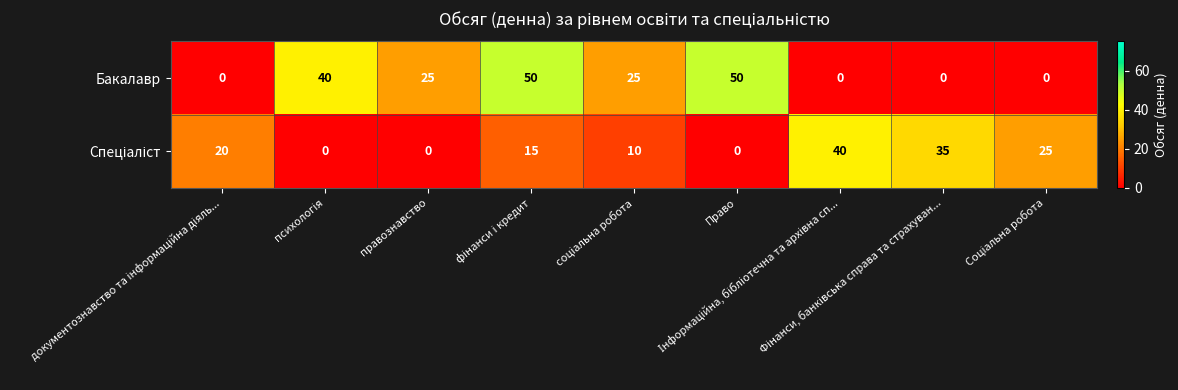

How many positive values does the Бакалавр series have?

5